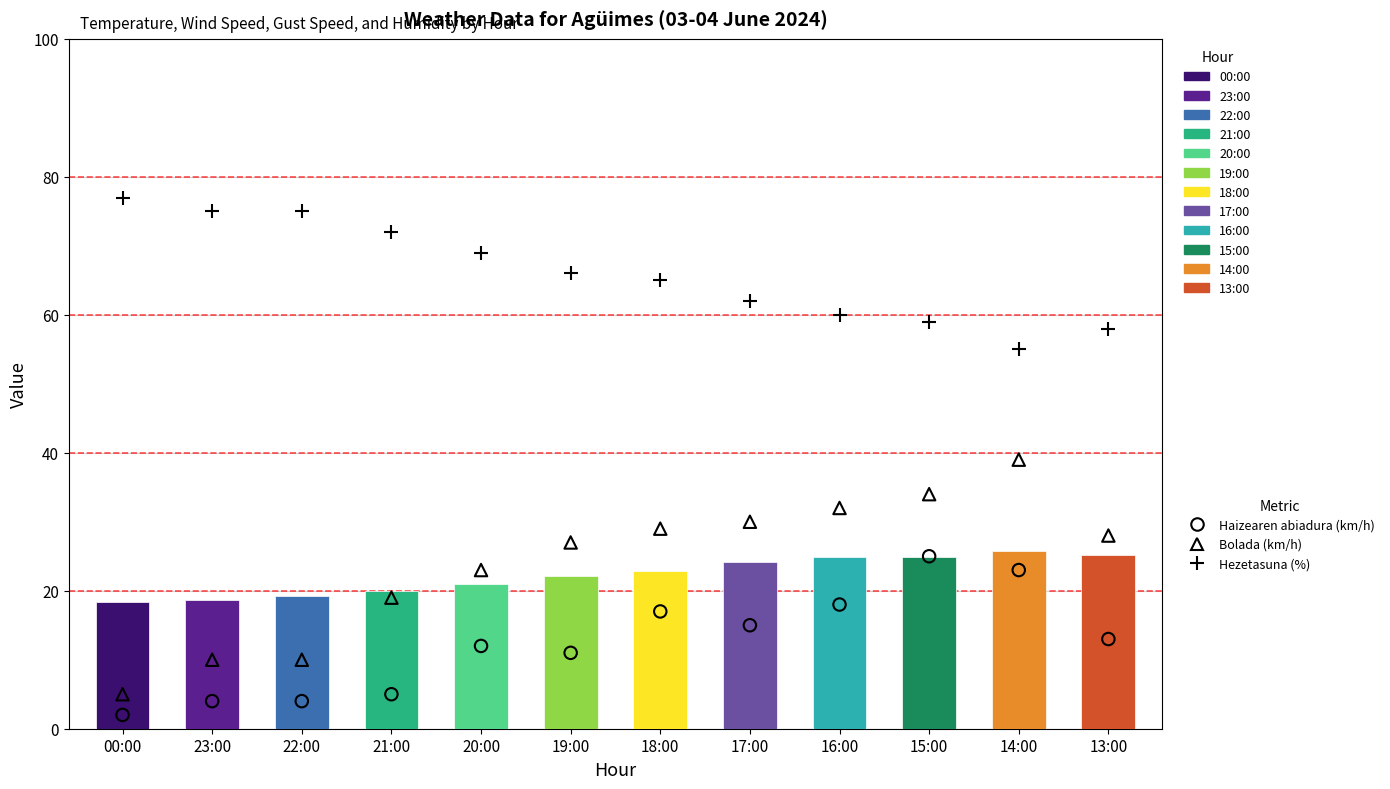

Is the value of Haizearen abiadura (km/h) at 13:00 greater than the value of Tenperartura (ºC) at 22:00?

No